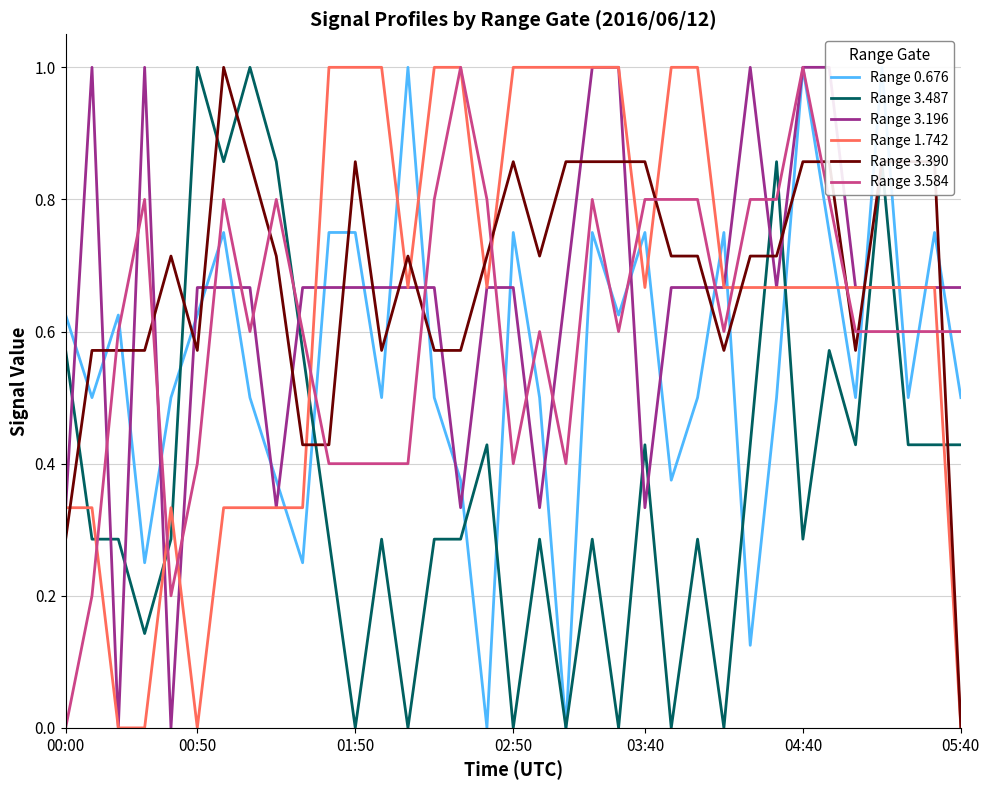

How many interior local valleys does the Range 0.676 series have?

11